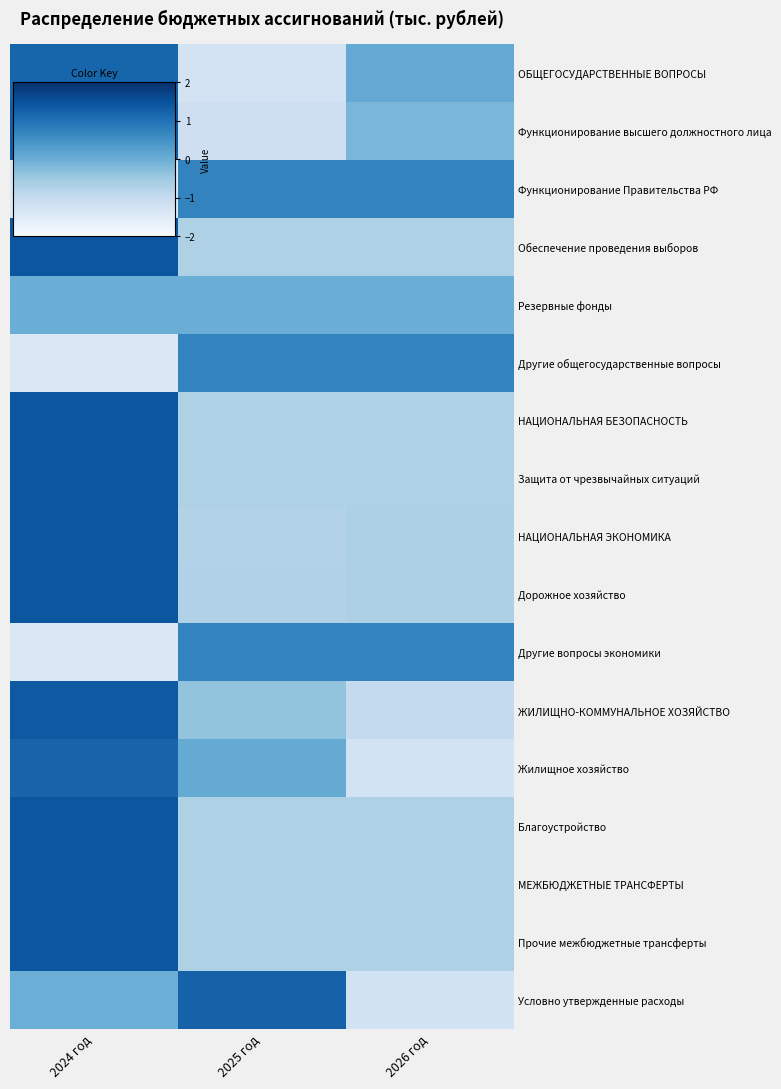

At how many categories does at least one series exceed 0?

3